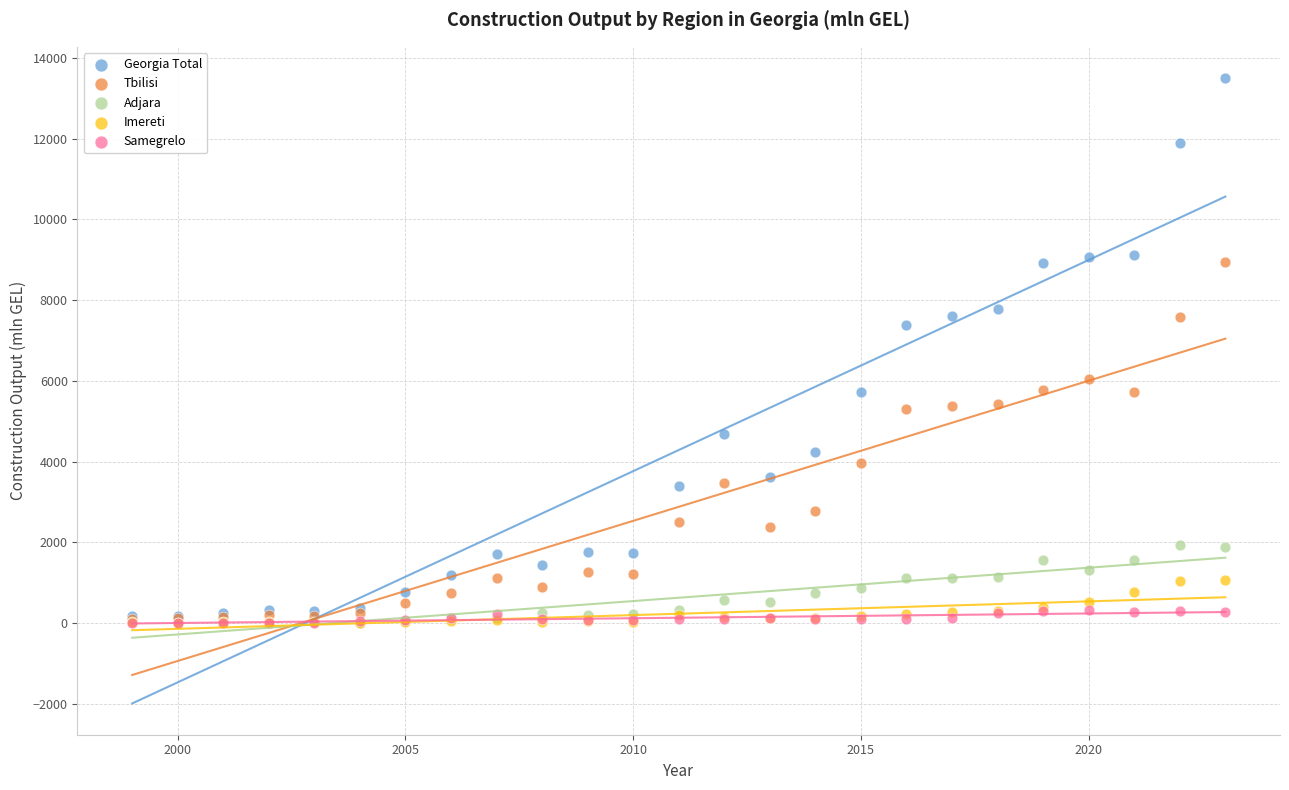

In the Georgia Total series, what Y value is closest to 6838?

7381.9